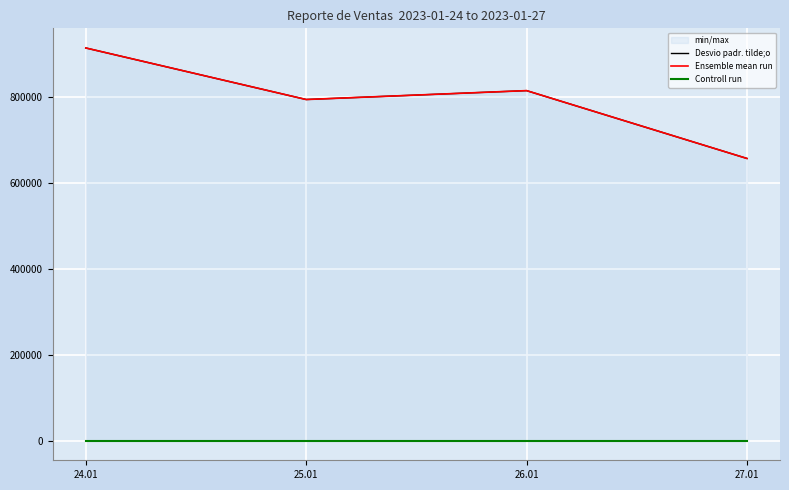

True or false: Desvio padr. tilde;o has more than 1 interior local peaks.

False